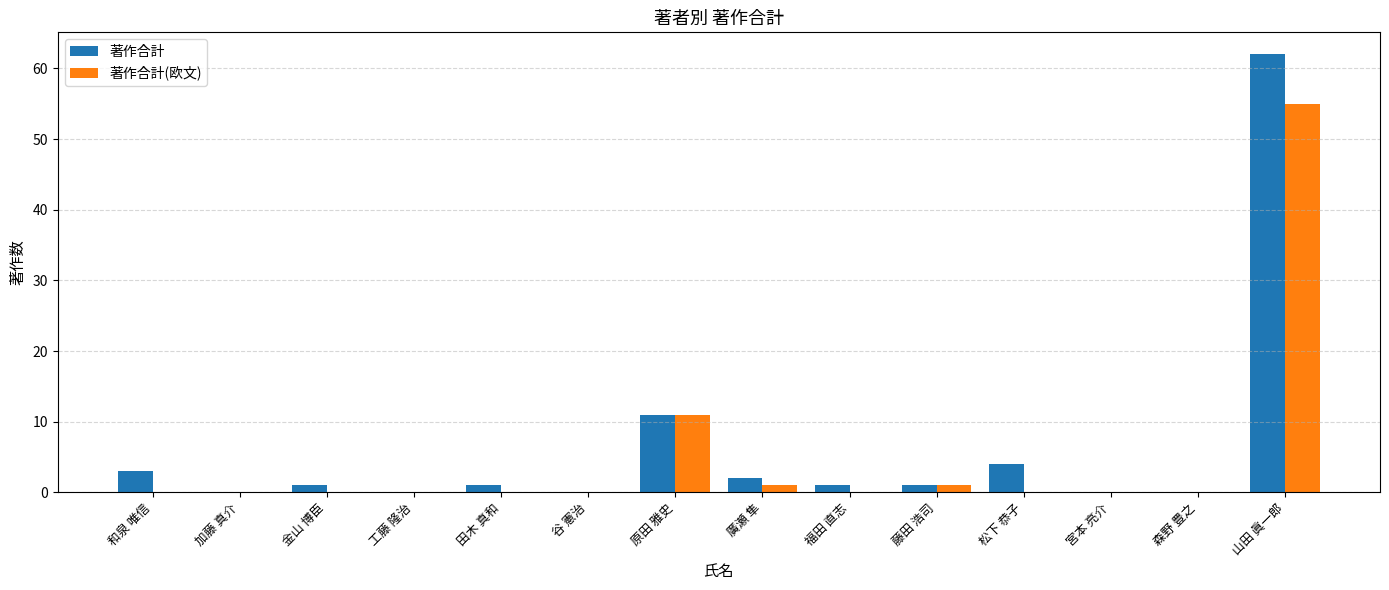

Which series has the widest spread of values?

著作合計